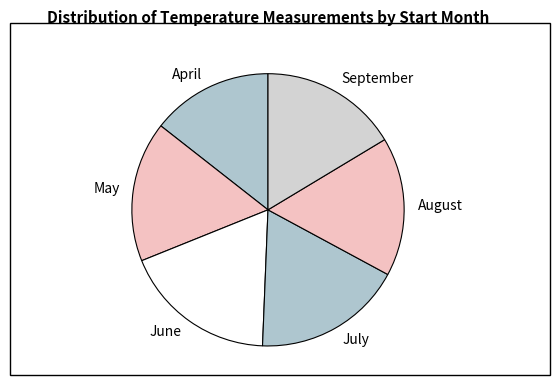

What is the ratio of the value at May to the value at April?

1.2